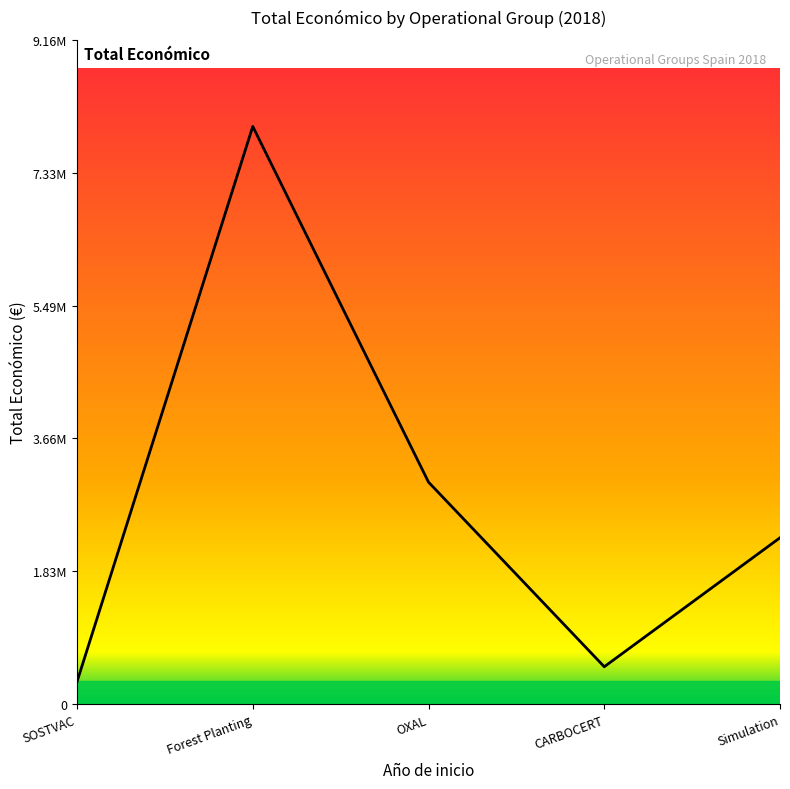

The chart shows a value of 874166 at CARBOCERT. True or false?

False